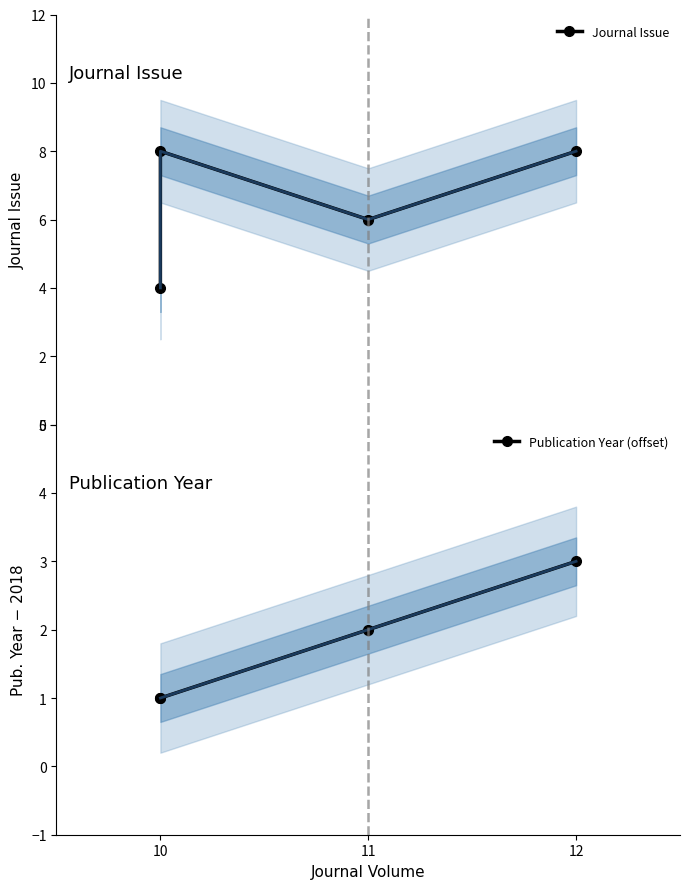

What is the greatest value displayed?

8